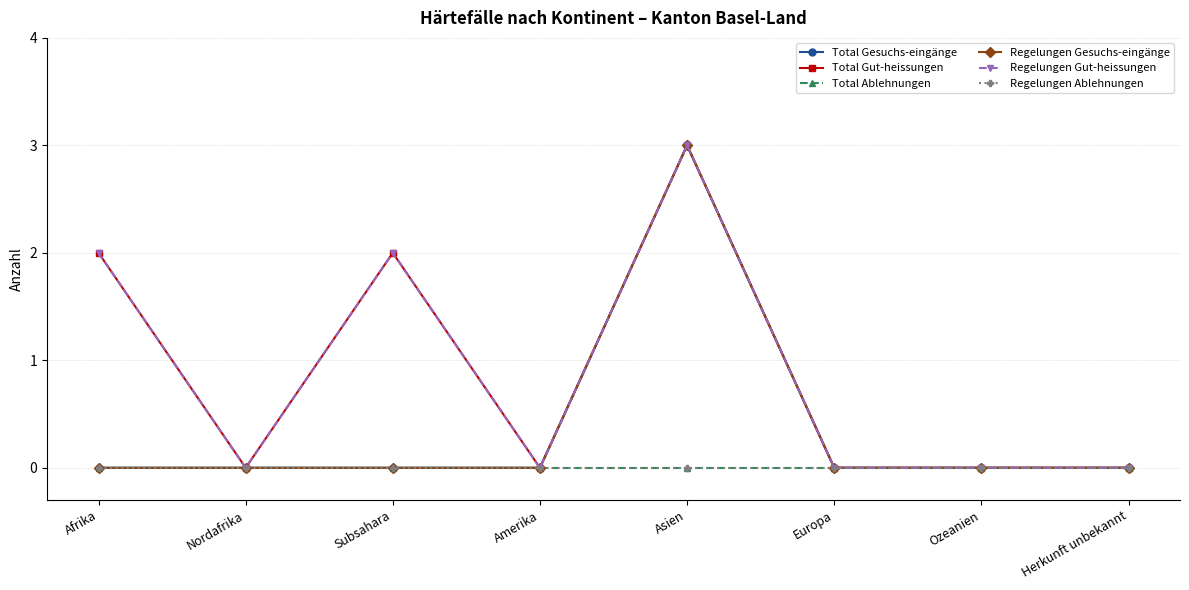

Reading left to right, extract all data points from this chart.

Total Gesuchs-eingänge: 0	0	0	0	3	0	0	0
Total Gut-heissungen: 2	0	2	0	3	0	0	0
Total Ablehnungen: 0	0	0	0	0	0	0	0
Regelungen Gesuchs-eingänge: 0	0	0	0	3	0	0	0
Regelungen Gut-heissungen: 2	0	2	0	3	0	0	0
Regelungen Ablehnungen: 0	0	0	0	0	0	0	0